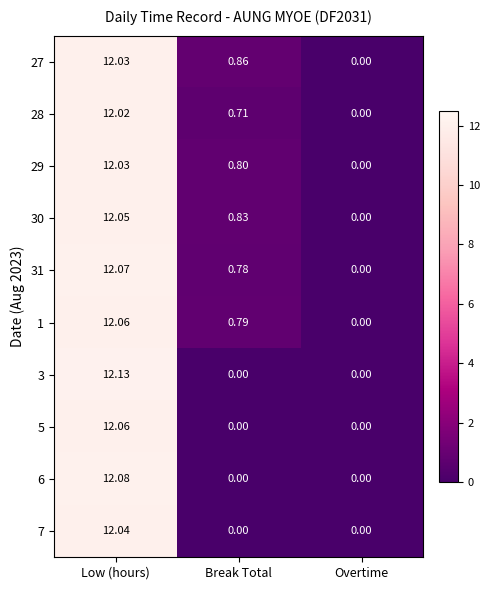

Where is 29 nearest to the value 6?

Break Total